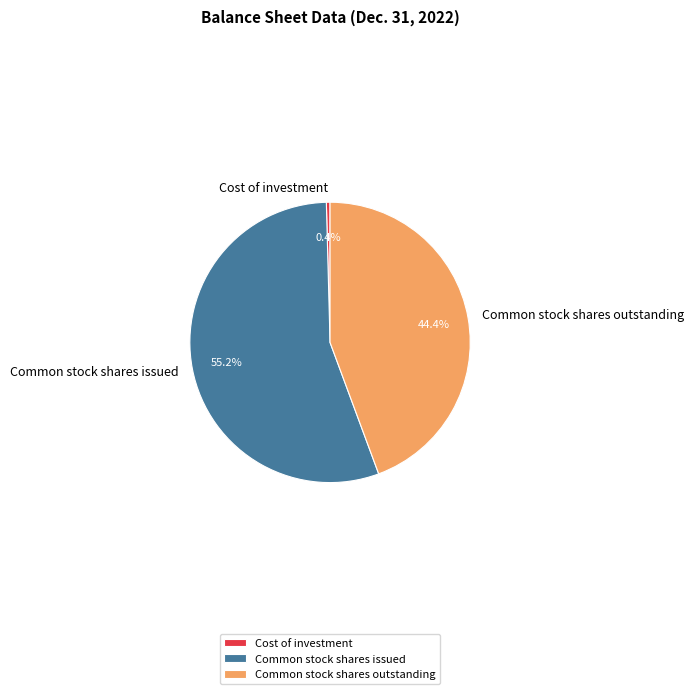

Which category accounts for the majority?

Common stock shares issued